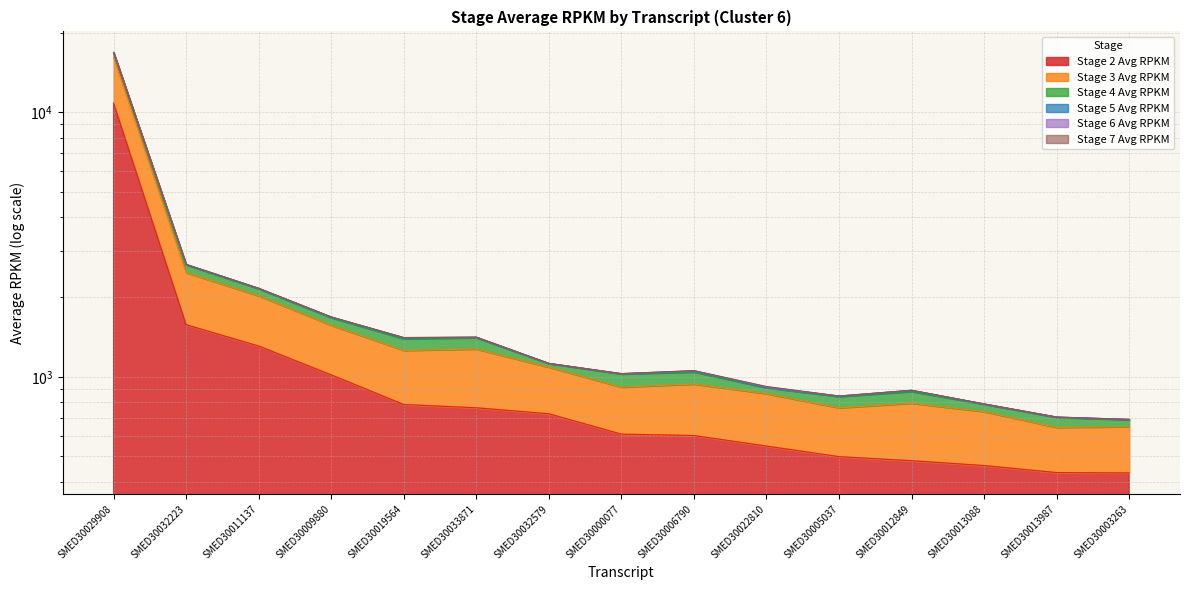

What is the difference between the maximum and second lowest values in the Stage 4 Avg RPKM series?

16111.7